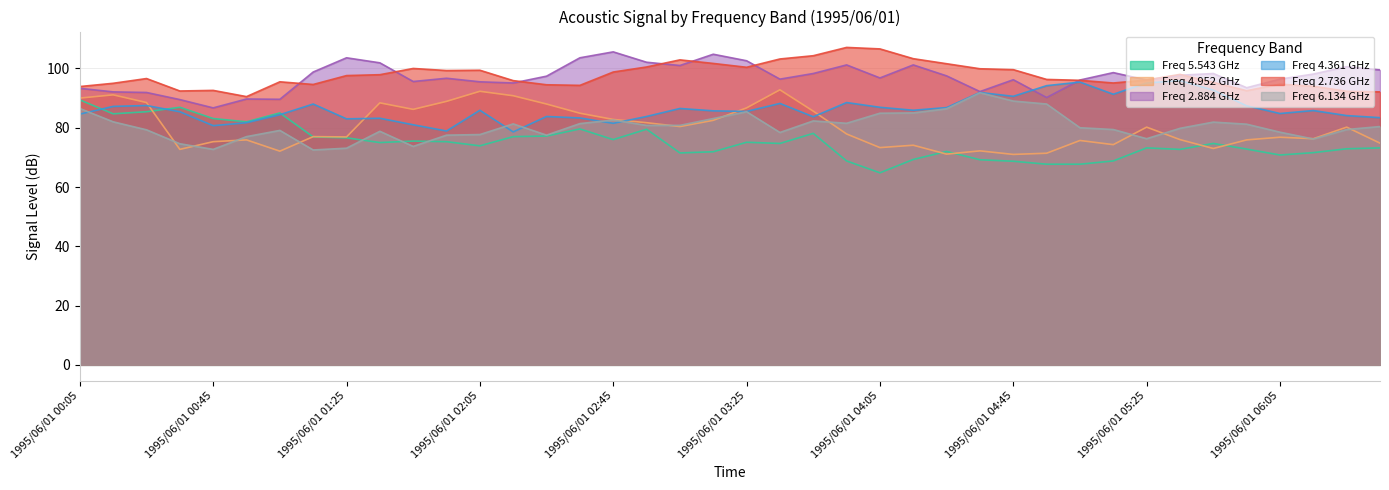

At how many categories does at least one series exceed 82?

40